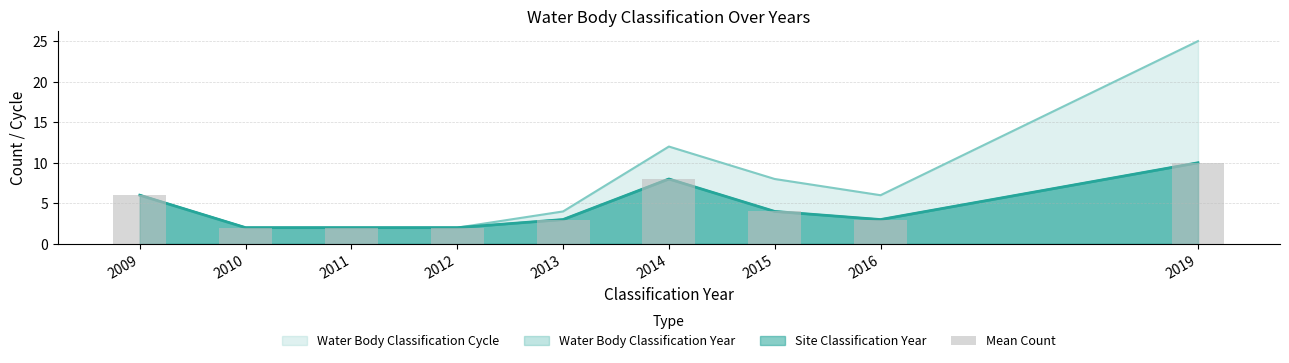

Rank the categories by value from lowest to highest.

2010, 2011, 2012, 2013, 2016, 2015, 2009, 2014, 2019